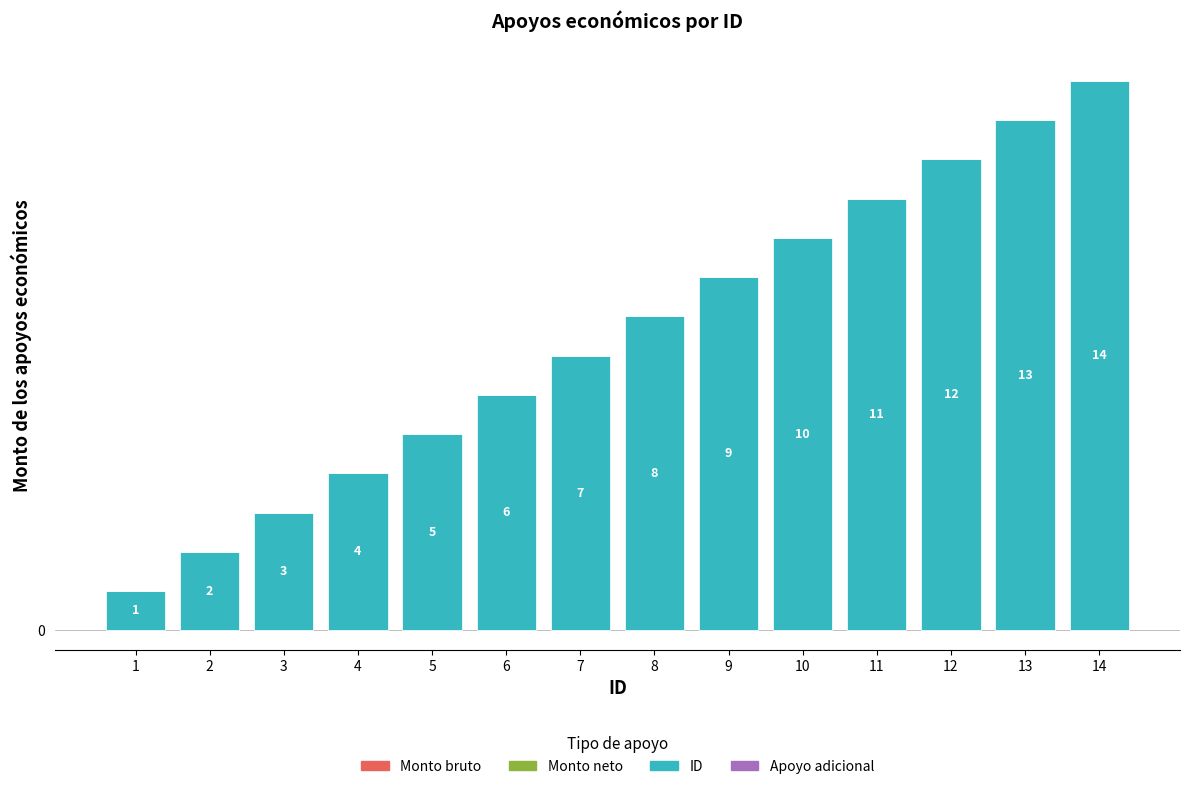

List the labels in order of value, smallest first.

1, 2, 3, 4, 5, 6, 7, 8, 9, 10, 11, 12, 13, 14